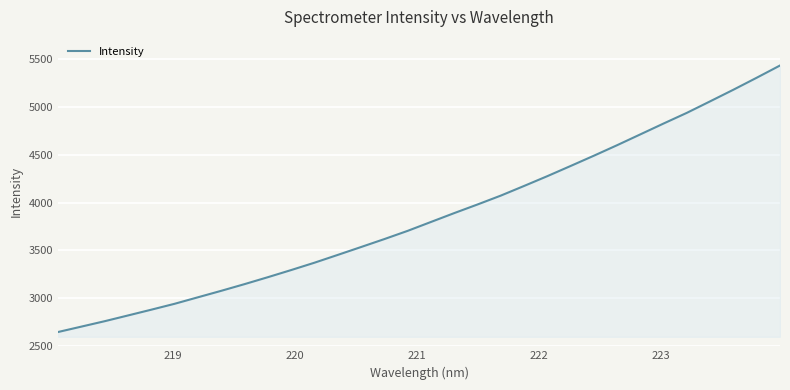

What is the greatest value displayed?

5437.1